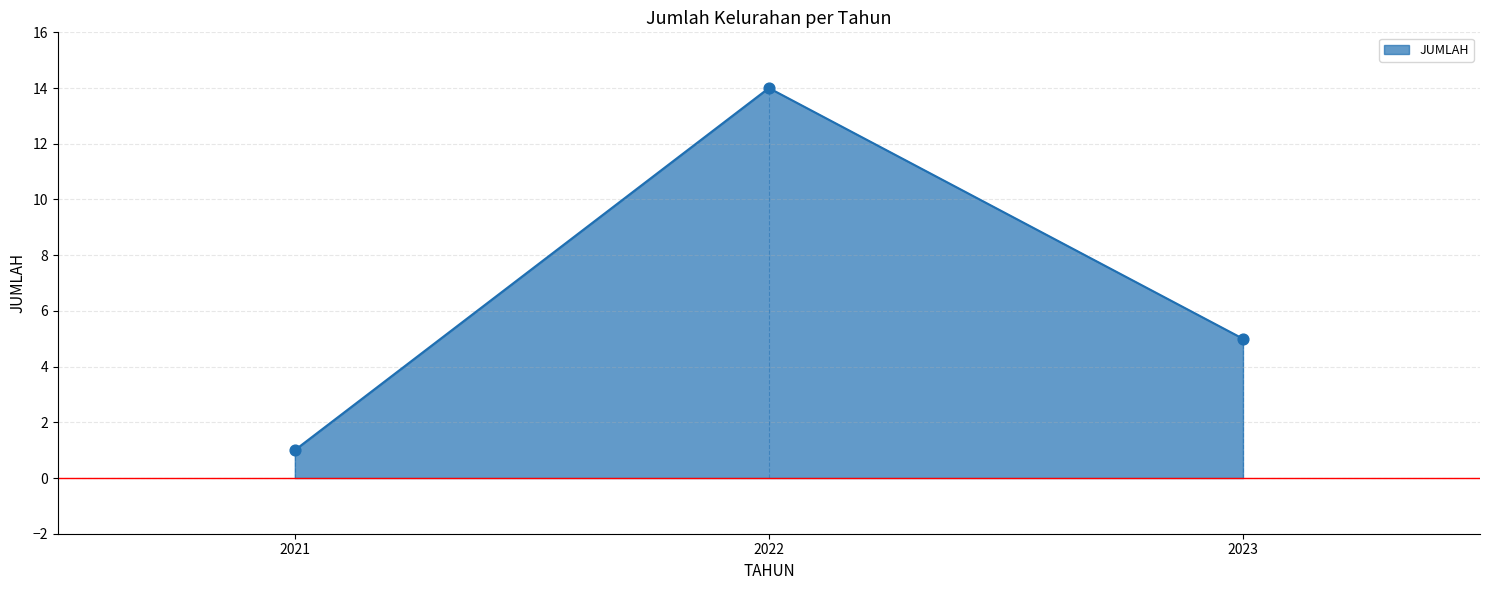

What is the change in value from 2021 to 2022?

+13